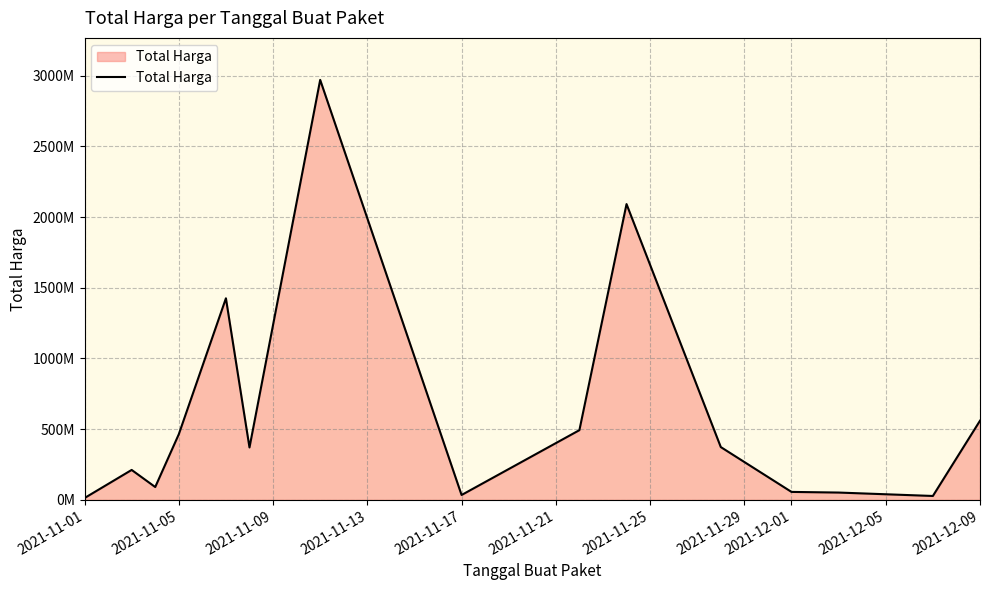

Does the chart have visible grid lines?

Yes